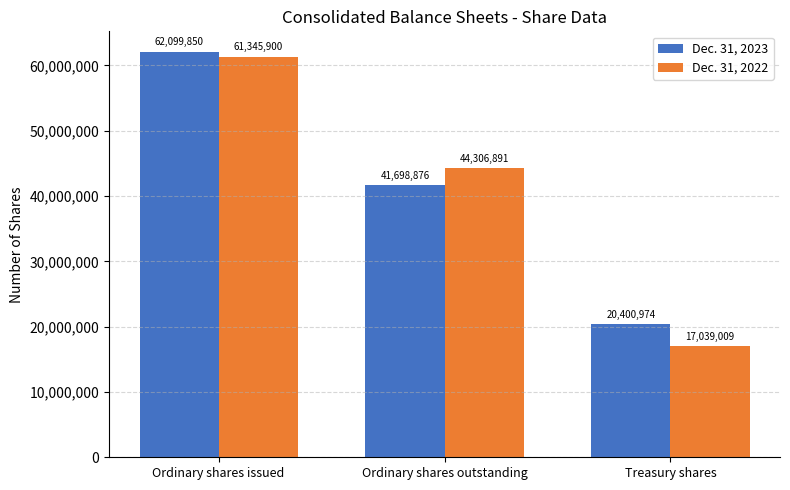

How many bars are there in each group?

2